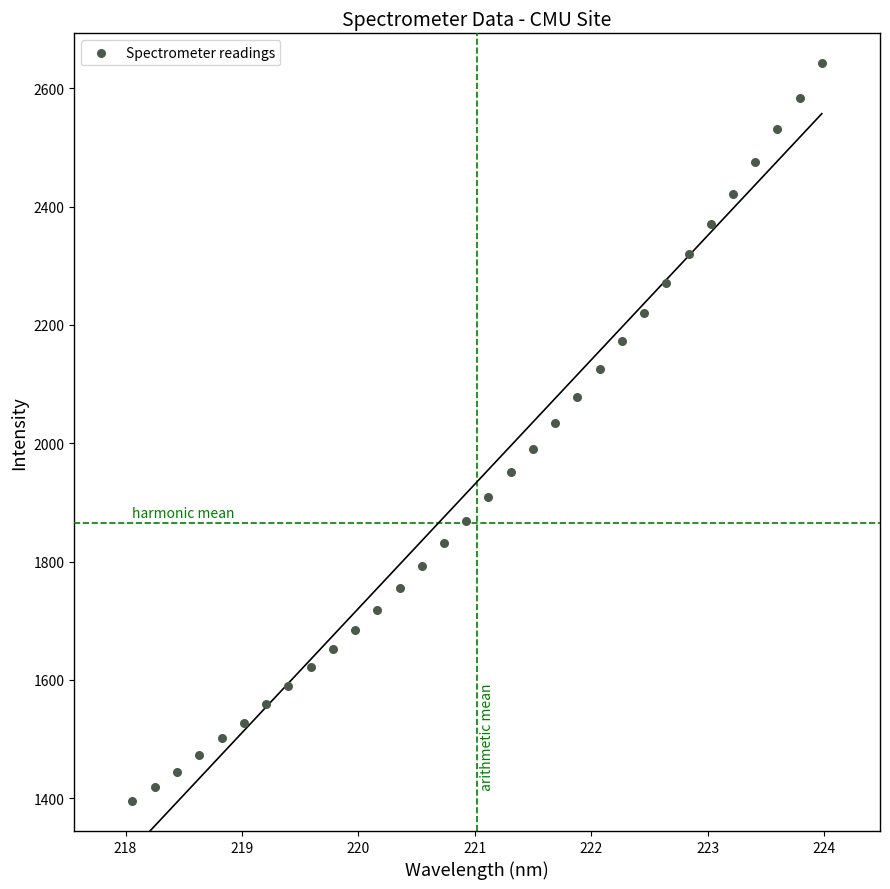

What is the range of X values (max minus min)?

5.9